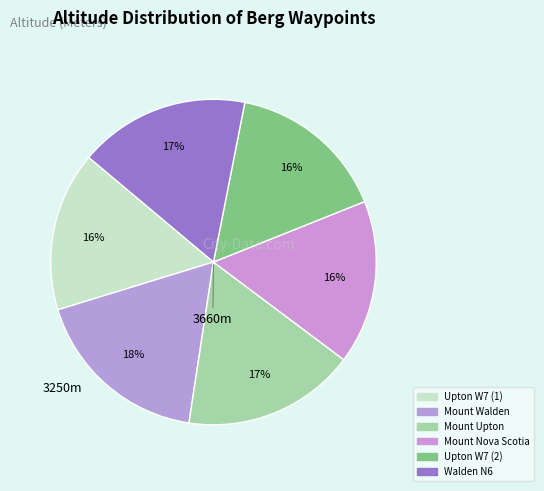

Between Mount Nova Scotia and Mount Upton, which is larger?

Mount Upton